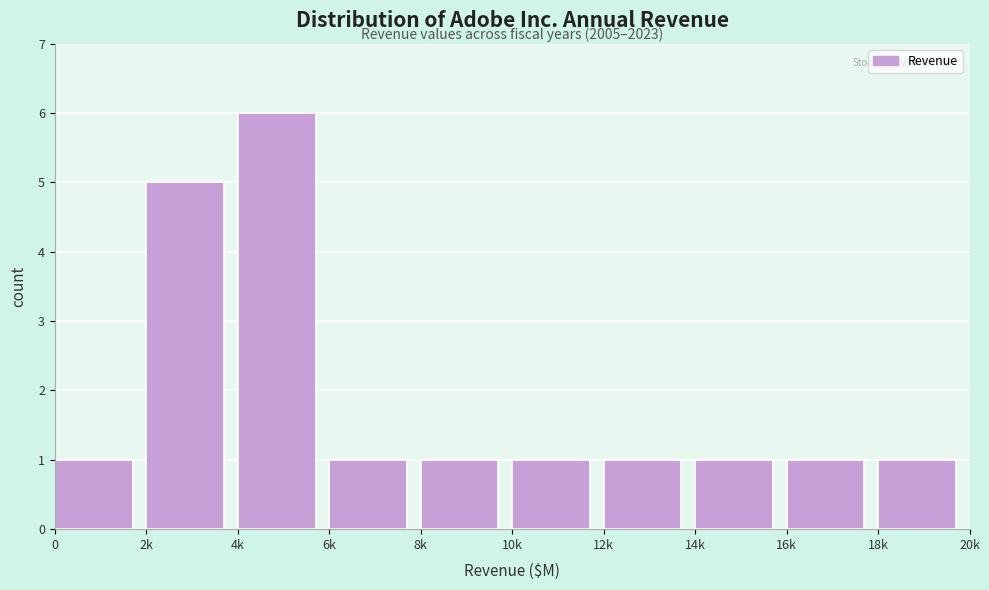

Reading left to right, transcribe all the data shown in this chart.

1	5	6	1	1	1	1	1	1	1